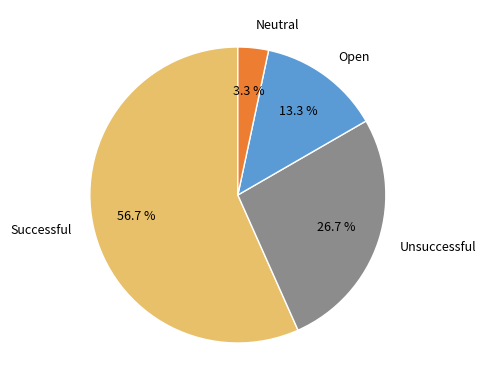

To the nearest percent, what is the difference between the Unsuccessful and Successful slice percentages?

30%